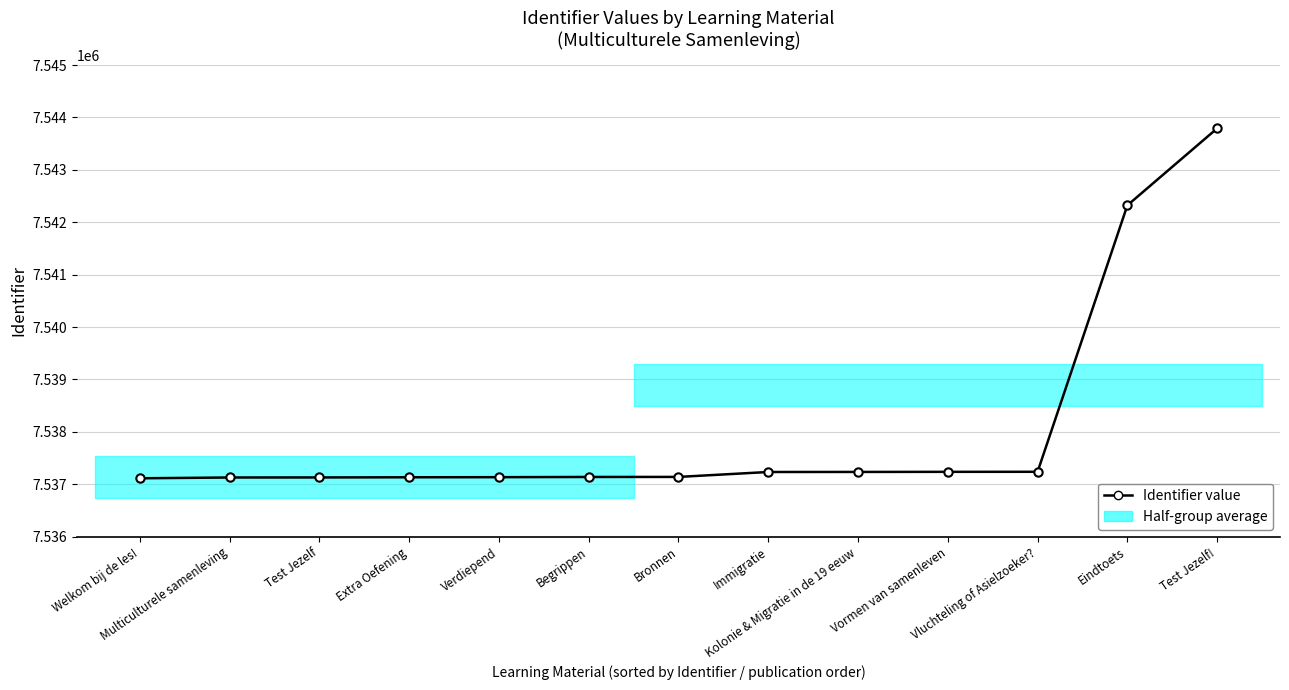

Rank the categories by value from lowest to highest.

Welkom bij de les!, Multiculturele samenleving, Test Jezelf, Extra Oefening, Verdiepend, Begrippen, Bronnen, Immigratie, Kolonie & Migratie in de 19 eeuw, Vormen van samenleven, Vluchteling of Asielzoeker?, Eindtoets, Test Jezelf!